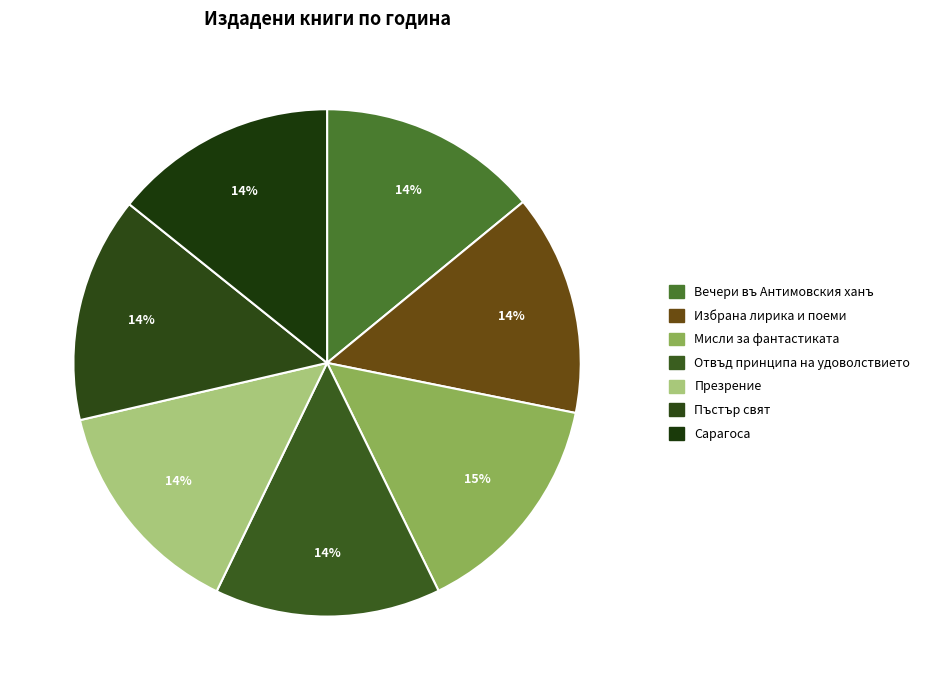

To the nearest percent, what percentage of the pie is Пъстър свят?

14%